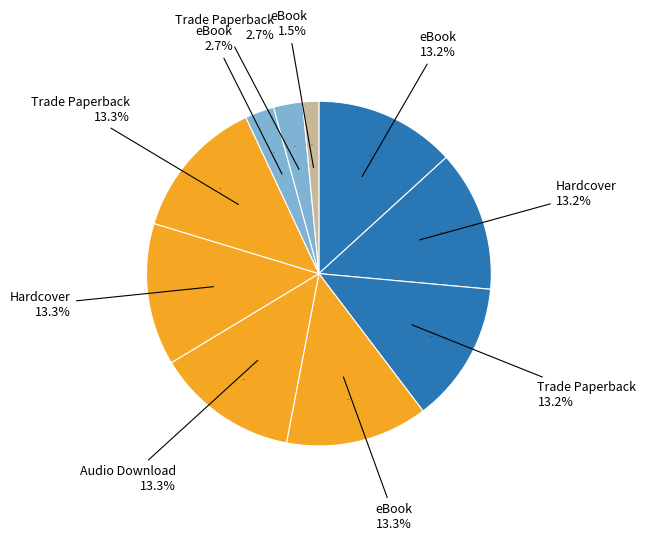

Count the number of slices in the pie.

10